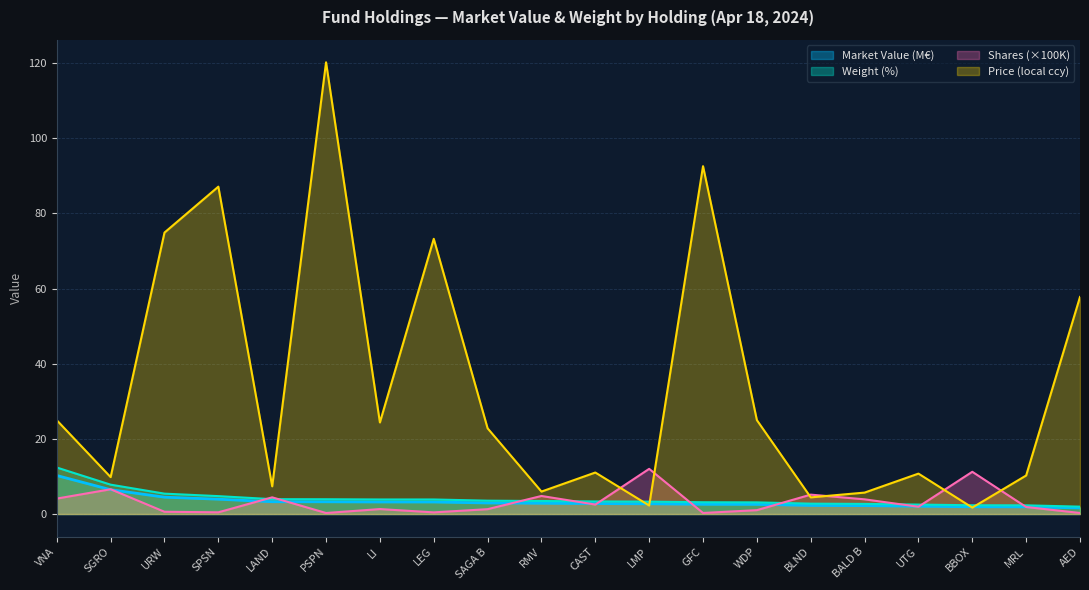

Between URW and LEG, which is larger?

URW